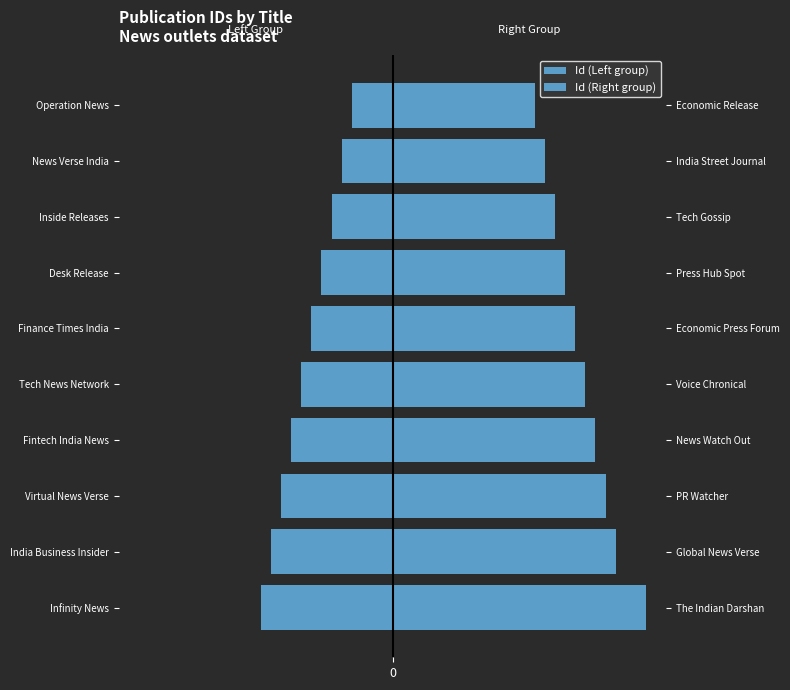

Does the chart contain any negative values?

Yes